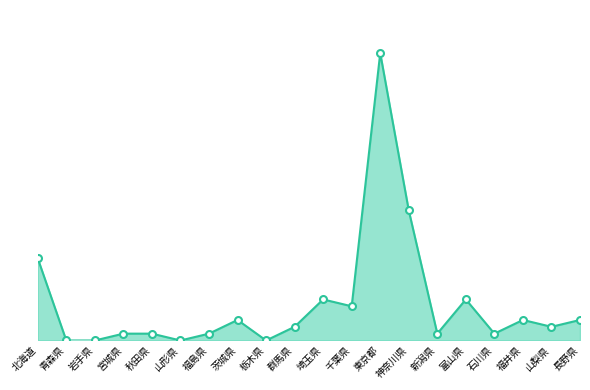

Does the chart display data point markers on the line(s)?

No